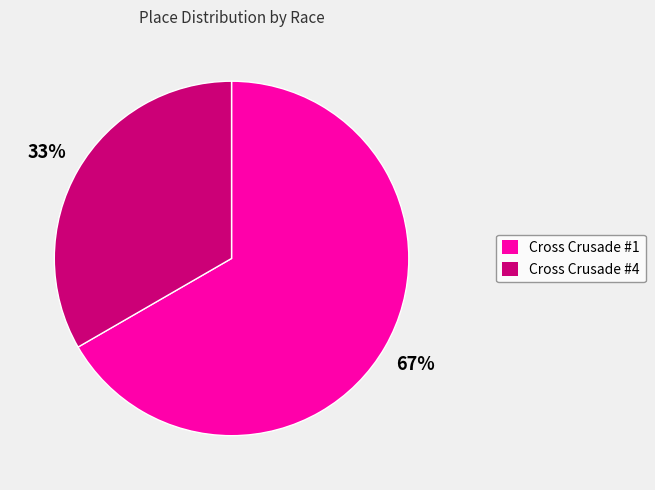

Which has a higher value, Cross Crusade #4 or Cross Crusade #1?

Cross Crusade #1